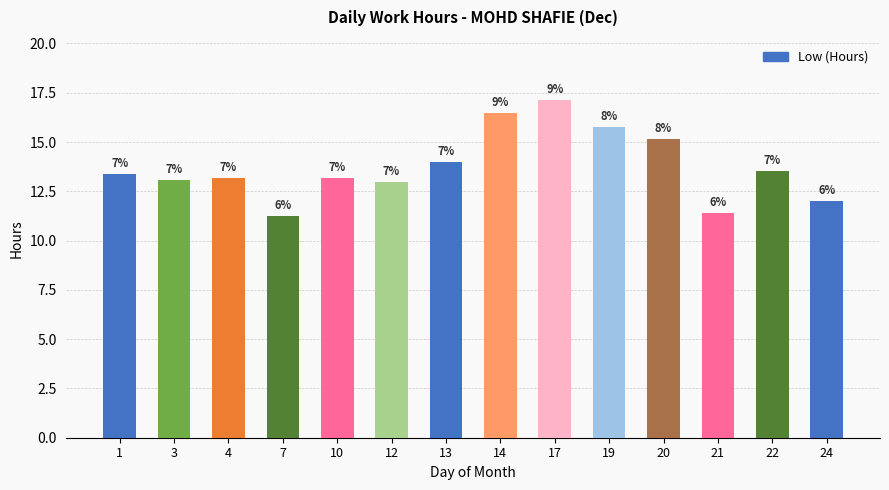

How many bars are there in total?

14